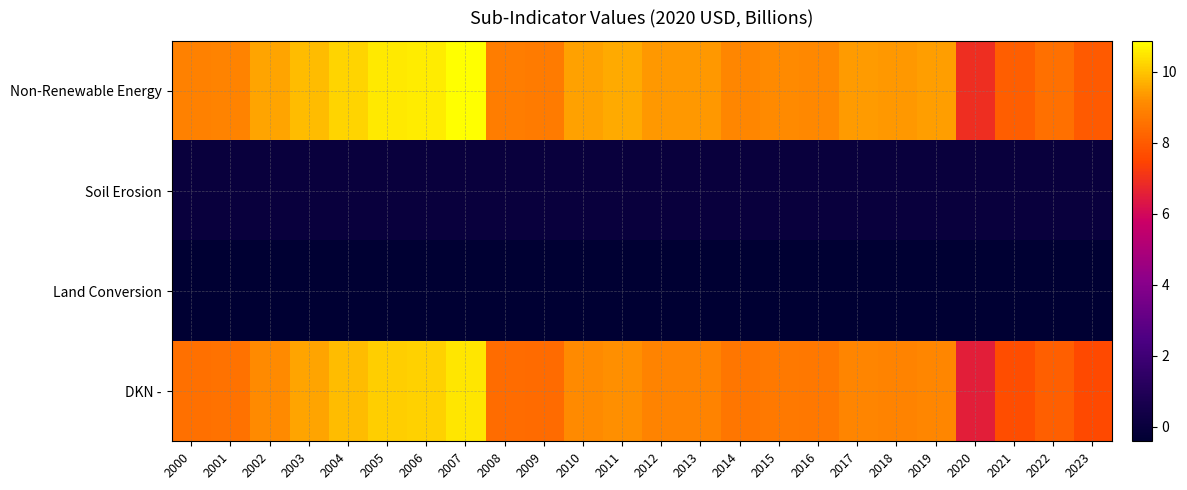

What is the greatest value displayed?

10.9